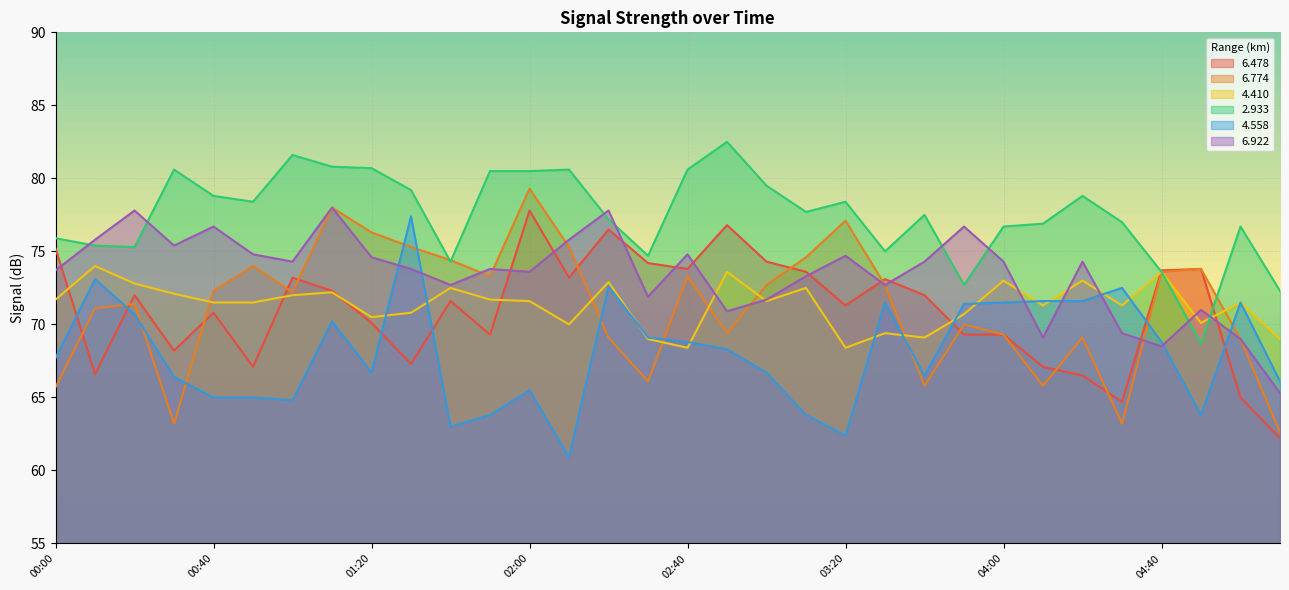

How many lines are shown in the chart?

6